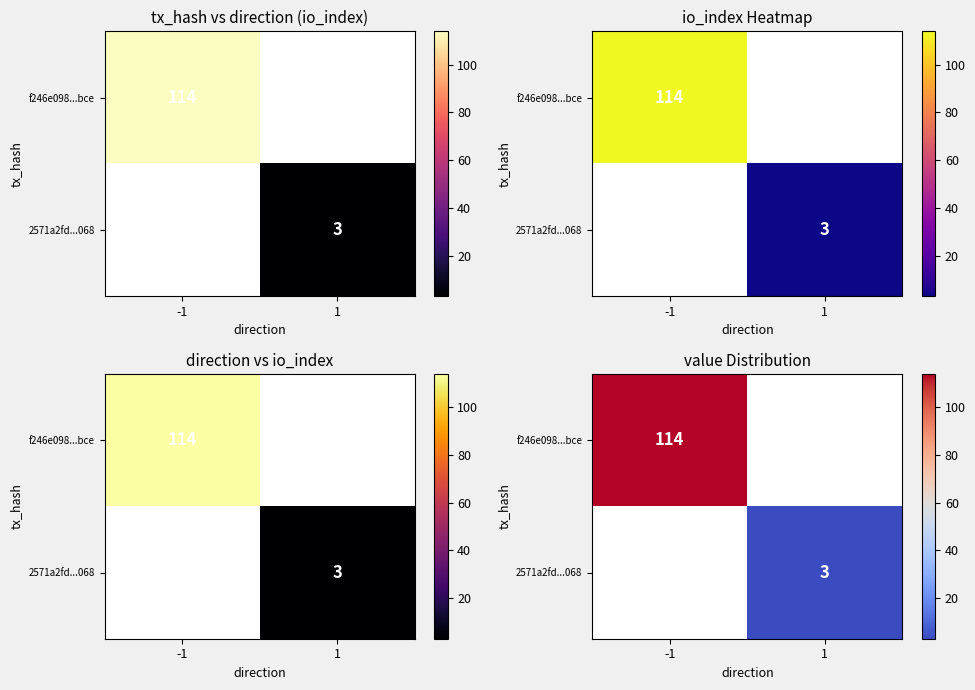

At which label is f246e098...bce closest to 114?

-1